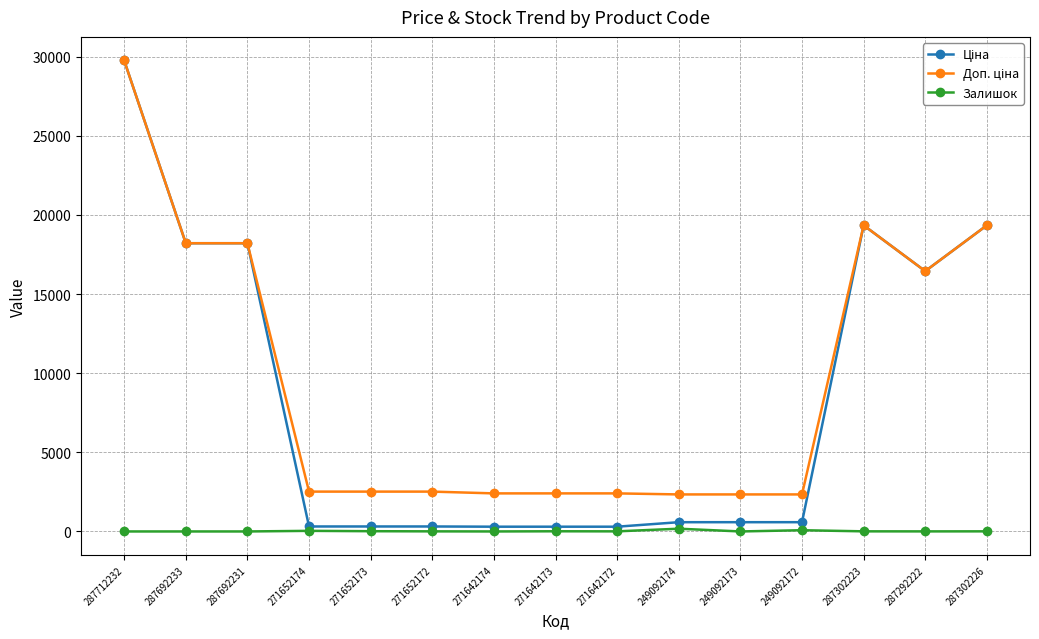

True or false: Залишок has more than 2 points higher than both neighbors.

True